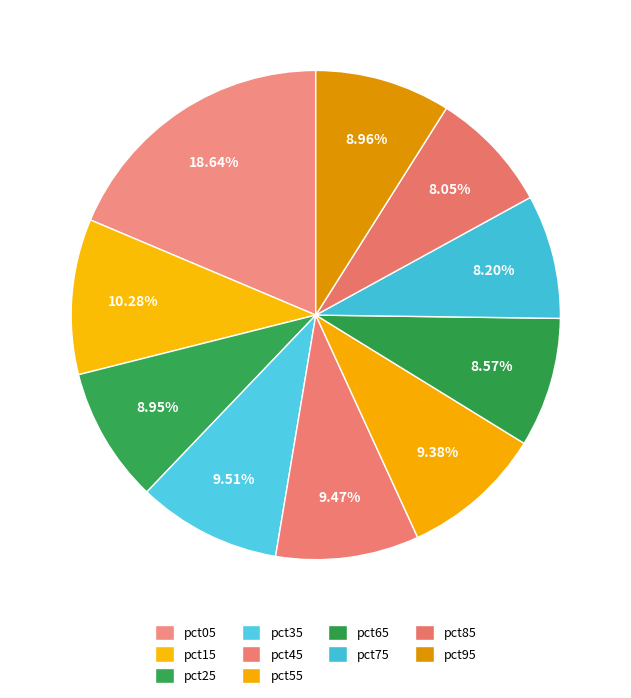

What is the largest slice in the pie chart?

pct05